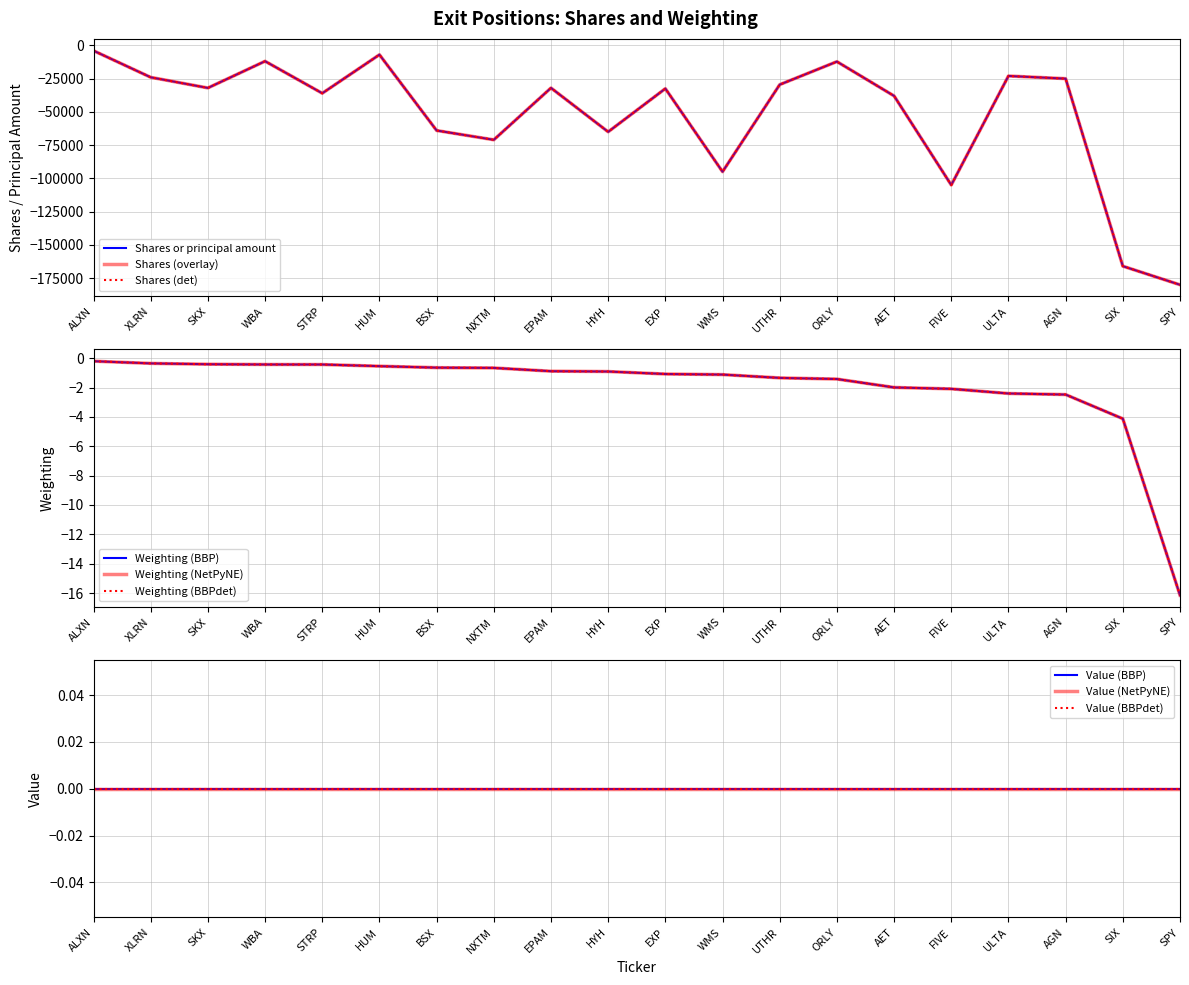

Between WBA and AGN, which is larger?

WBA